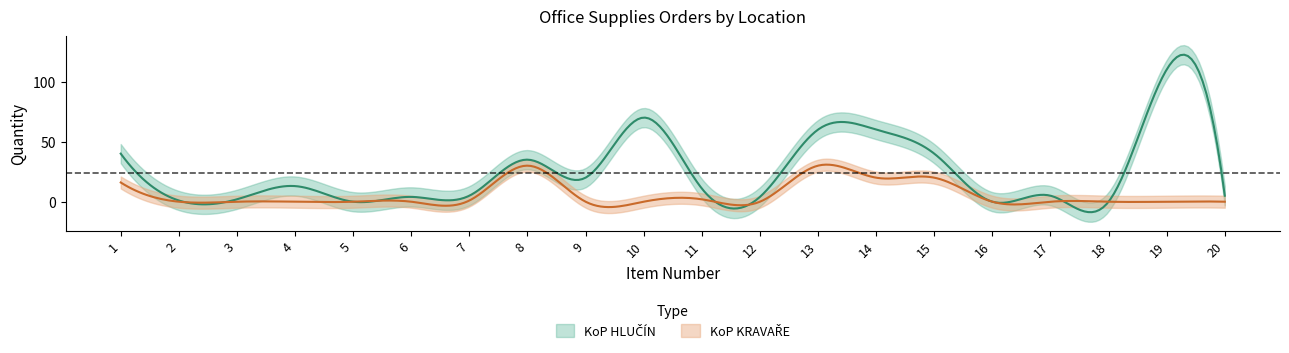

List the series in order of their overall mean, lowest first.

KoP KRAVAŘE, KoP HLUČÍN